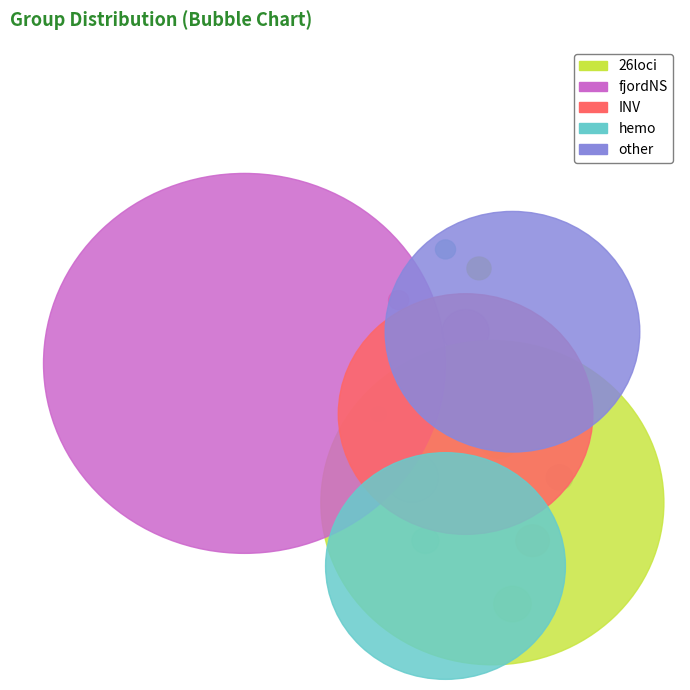

Which slice is the largest?

fjordNS